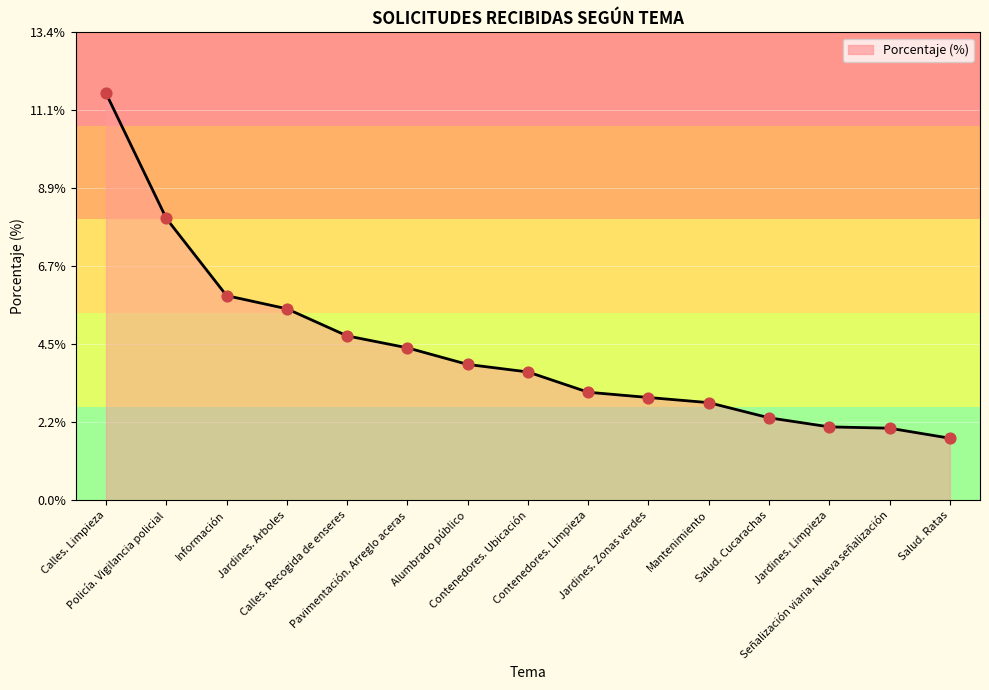

Which has a higher value, Información or Jardines. Zonas verdes?

Información